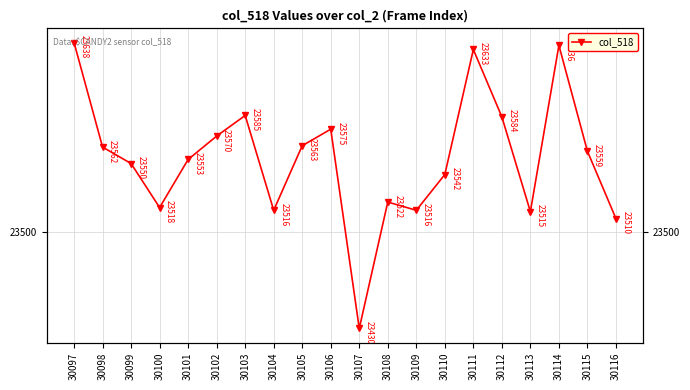

Where is the data nearest to the value 23534?

30110